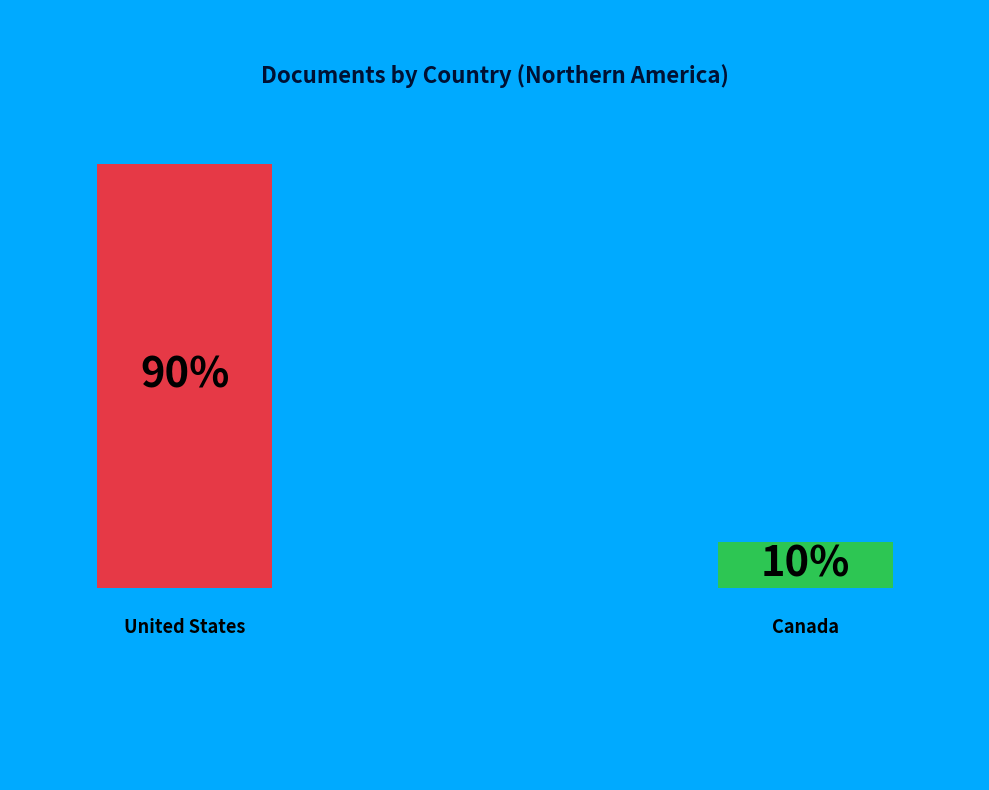

The Canada slice represents 22% of the pie. True or false?

False